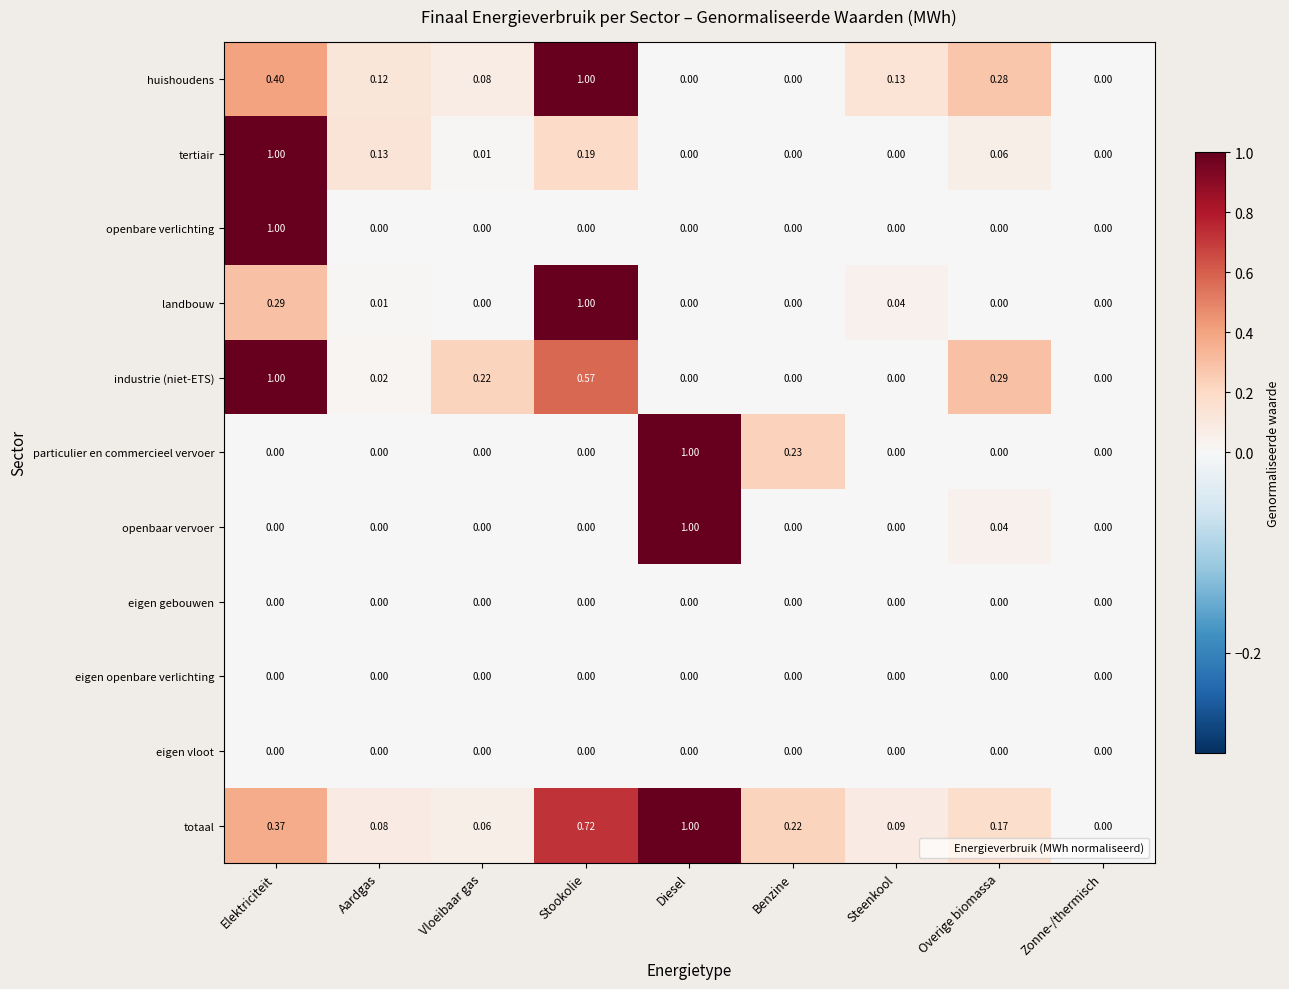

Between Aardgas and Overige biomassa, which series saw the biggest shift?

industrie (niet-ETS)